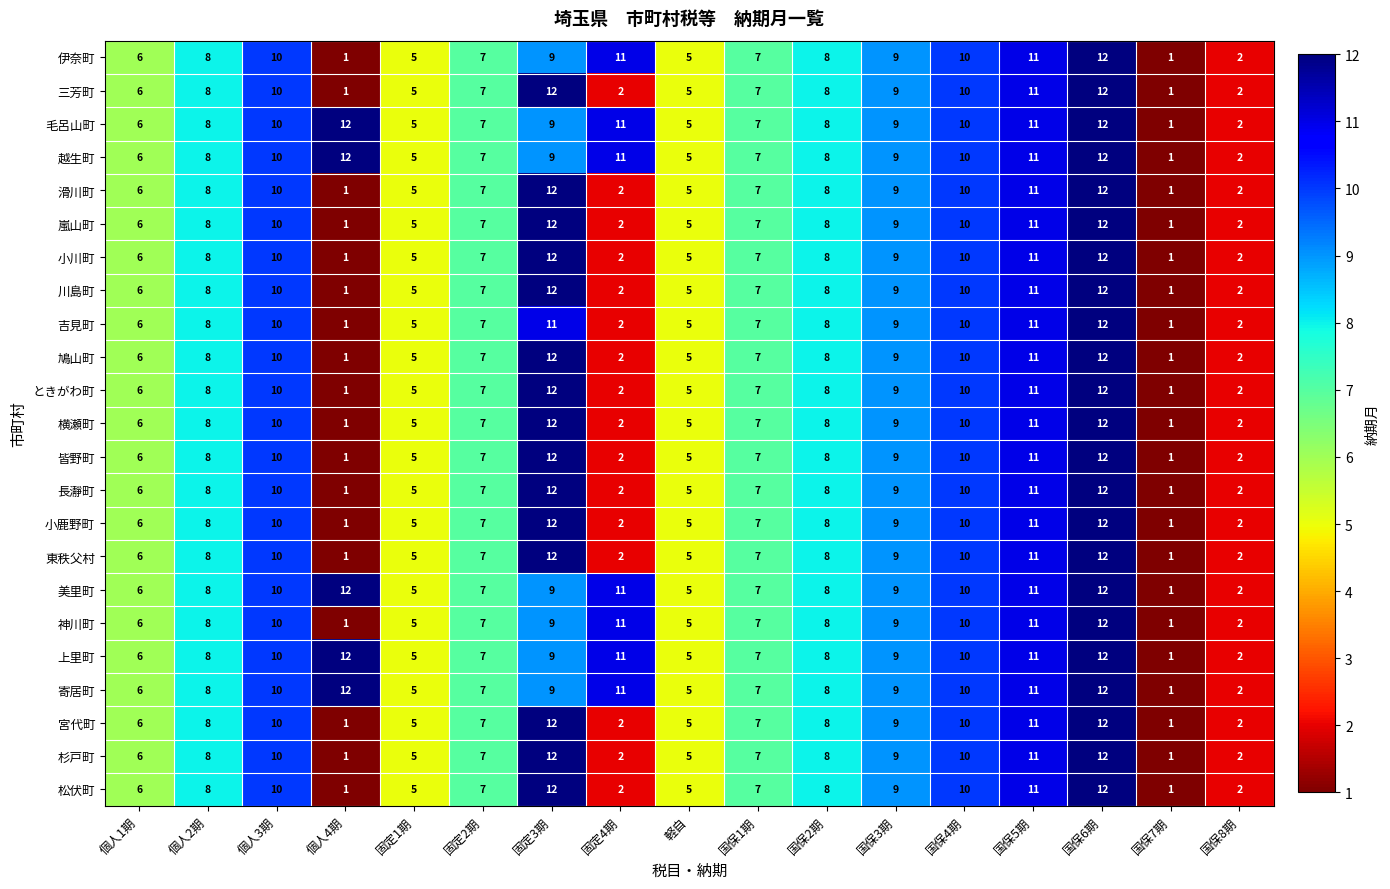

What is the difference between the maximum and minimum values in the 小鹿野町 series?

11